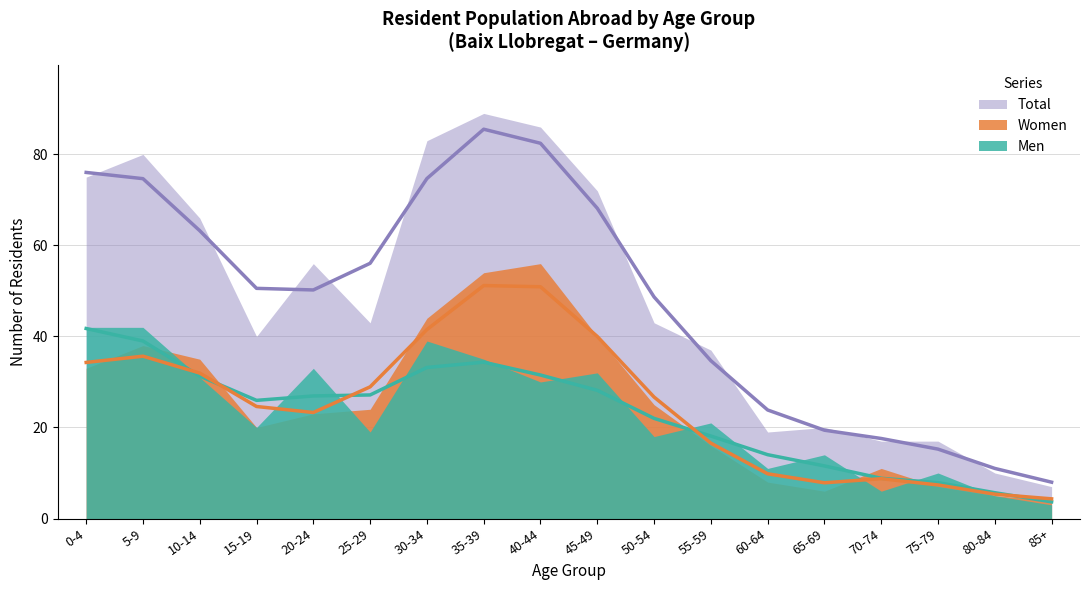

What is the difference between the Men (trend) values at 85+ and 5-9?

35.3